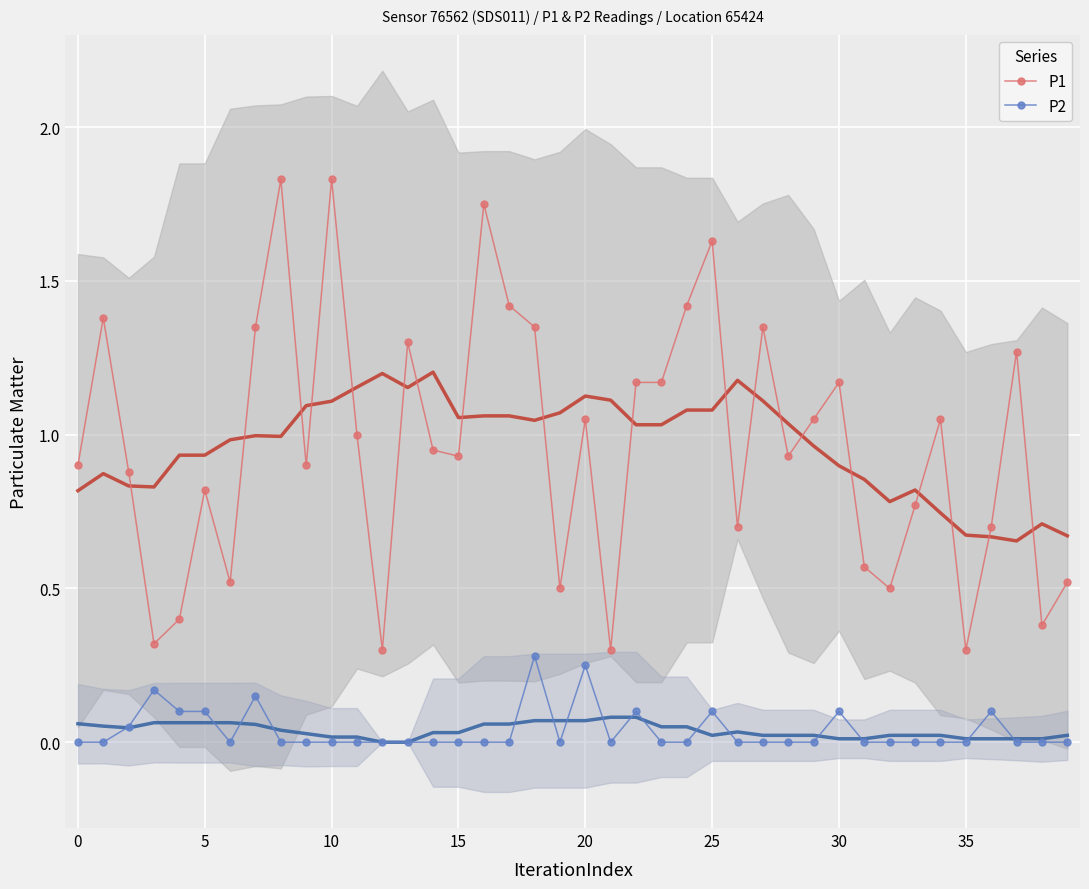

Between 25 and 22, which is larger?

25